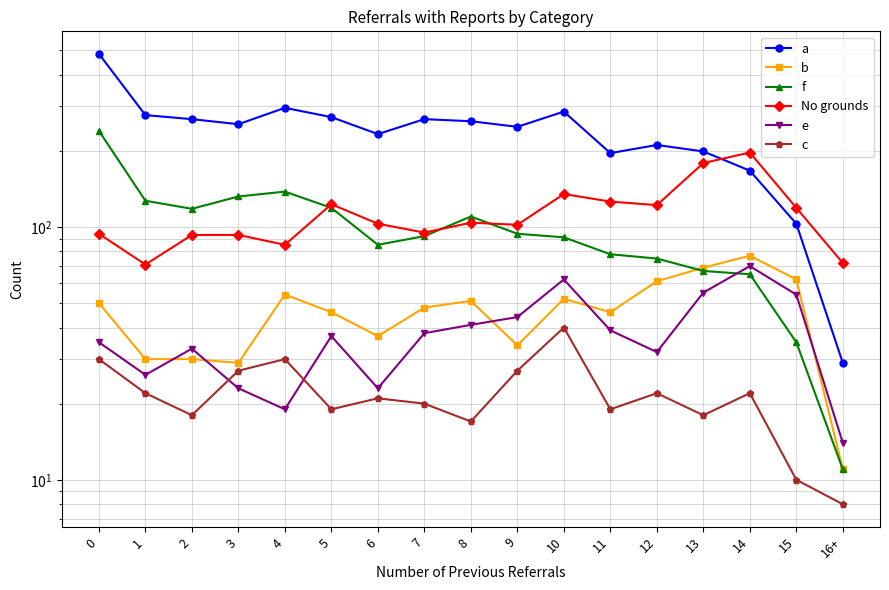

True or false: No grounds has a value of 71 at 1.

True